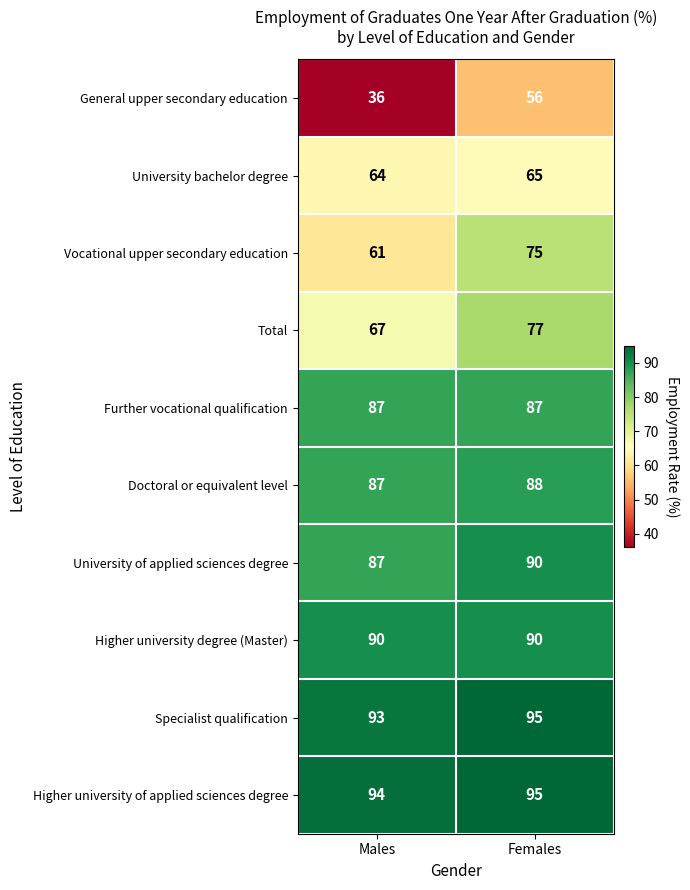

Reading left to right, extract all data points from this chart.

General upper secondary education: Males=36	Females=56
University bachelor degree: Males=64	Females=65
Vocational upper secondary education: Males=61	Females=75
Total: Males=67	Females=77
Further vocational qualification: Males=87	Females=87
Doctoral or equivalent level: Males=87	Females=88
University of applied sciences degree: Males=87	Females=90
Higher university degree (Master): Males=90	Females=90
Specialist qualification: Males=93	Females=95
Higher university of applied sciences degree: Males=94	Females=95